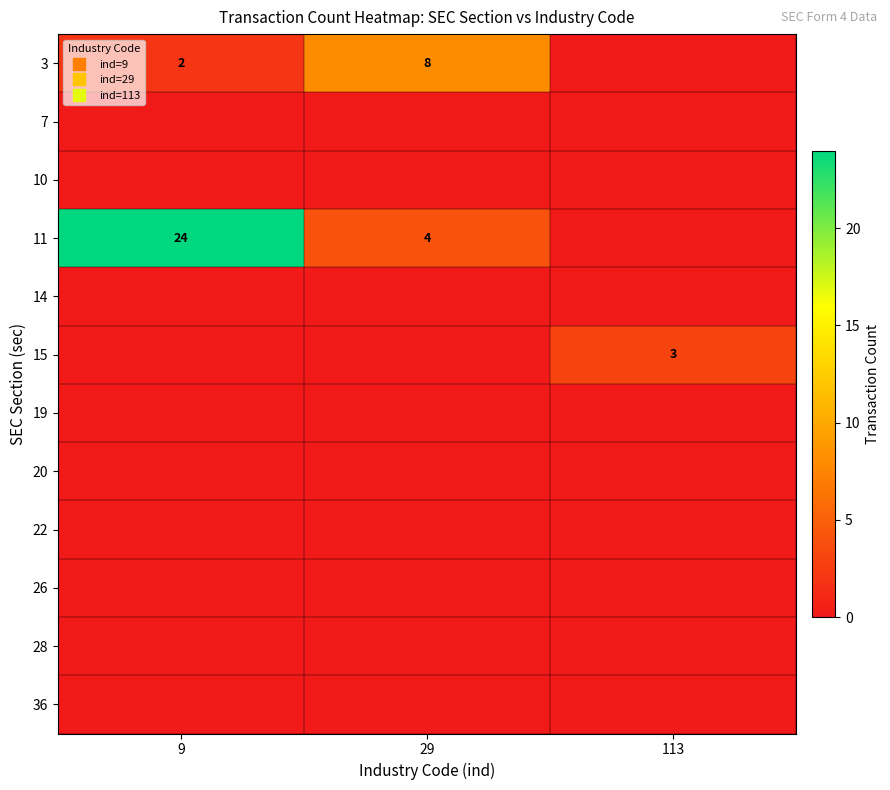

Between 113 and 29, which is larger?

29